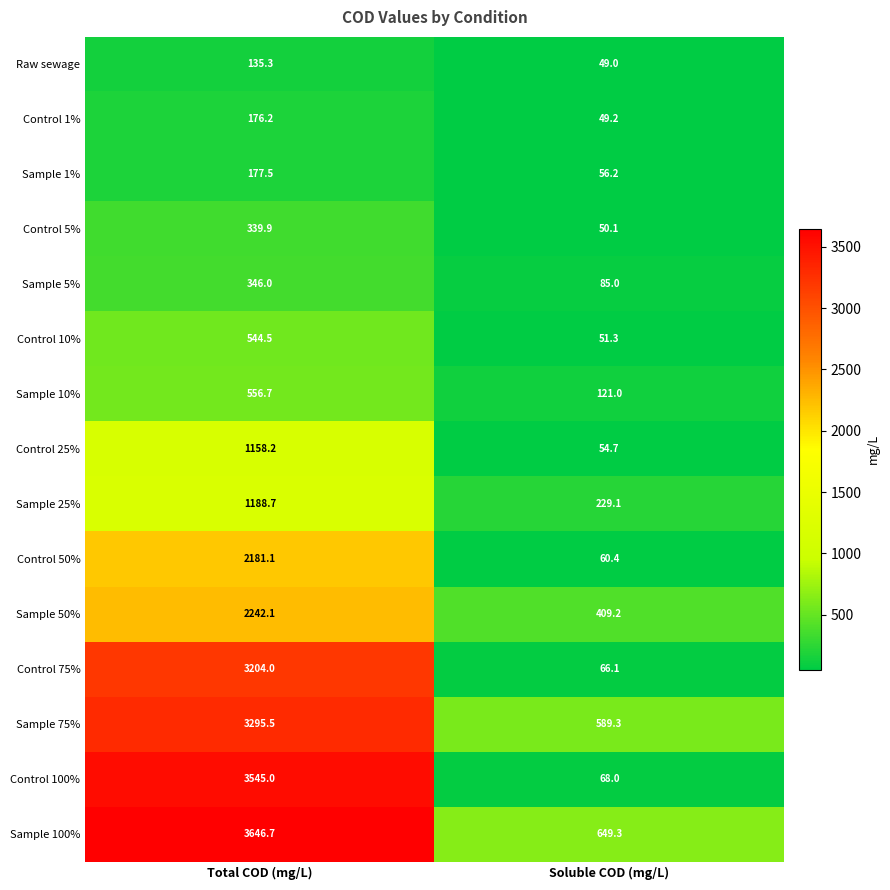

Count the number of categories in the chart.

2